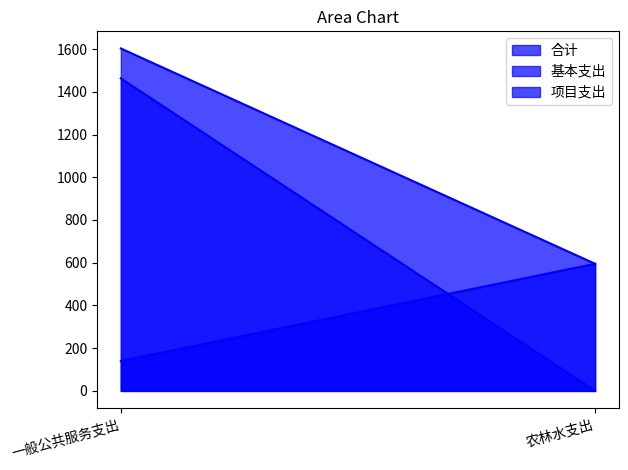

Between 一般公共服务支出 and 农林水支出, which series saw the biggest shift?

基本支出